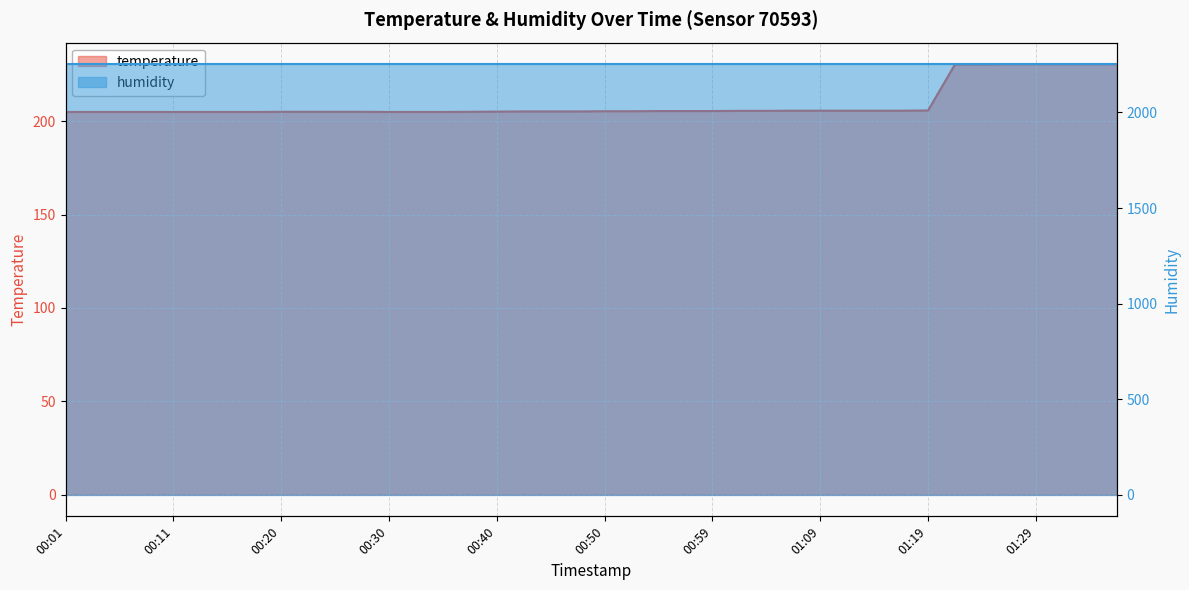

At which label is the value closest to 217?

01:19